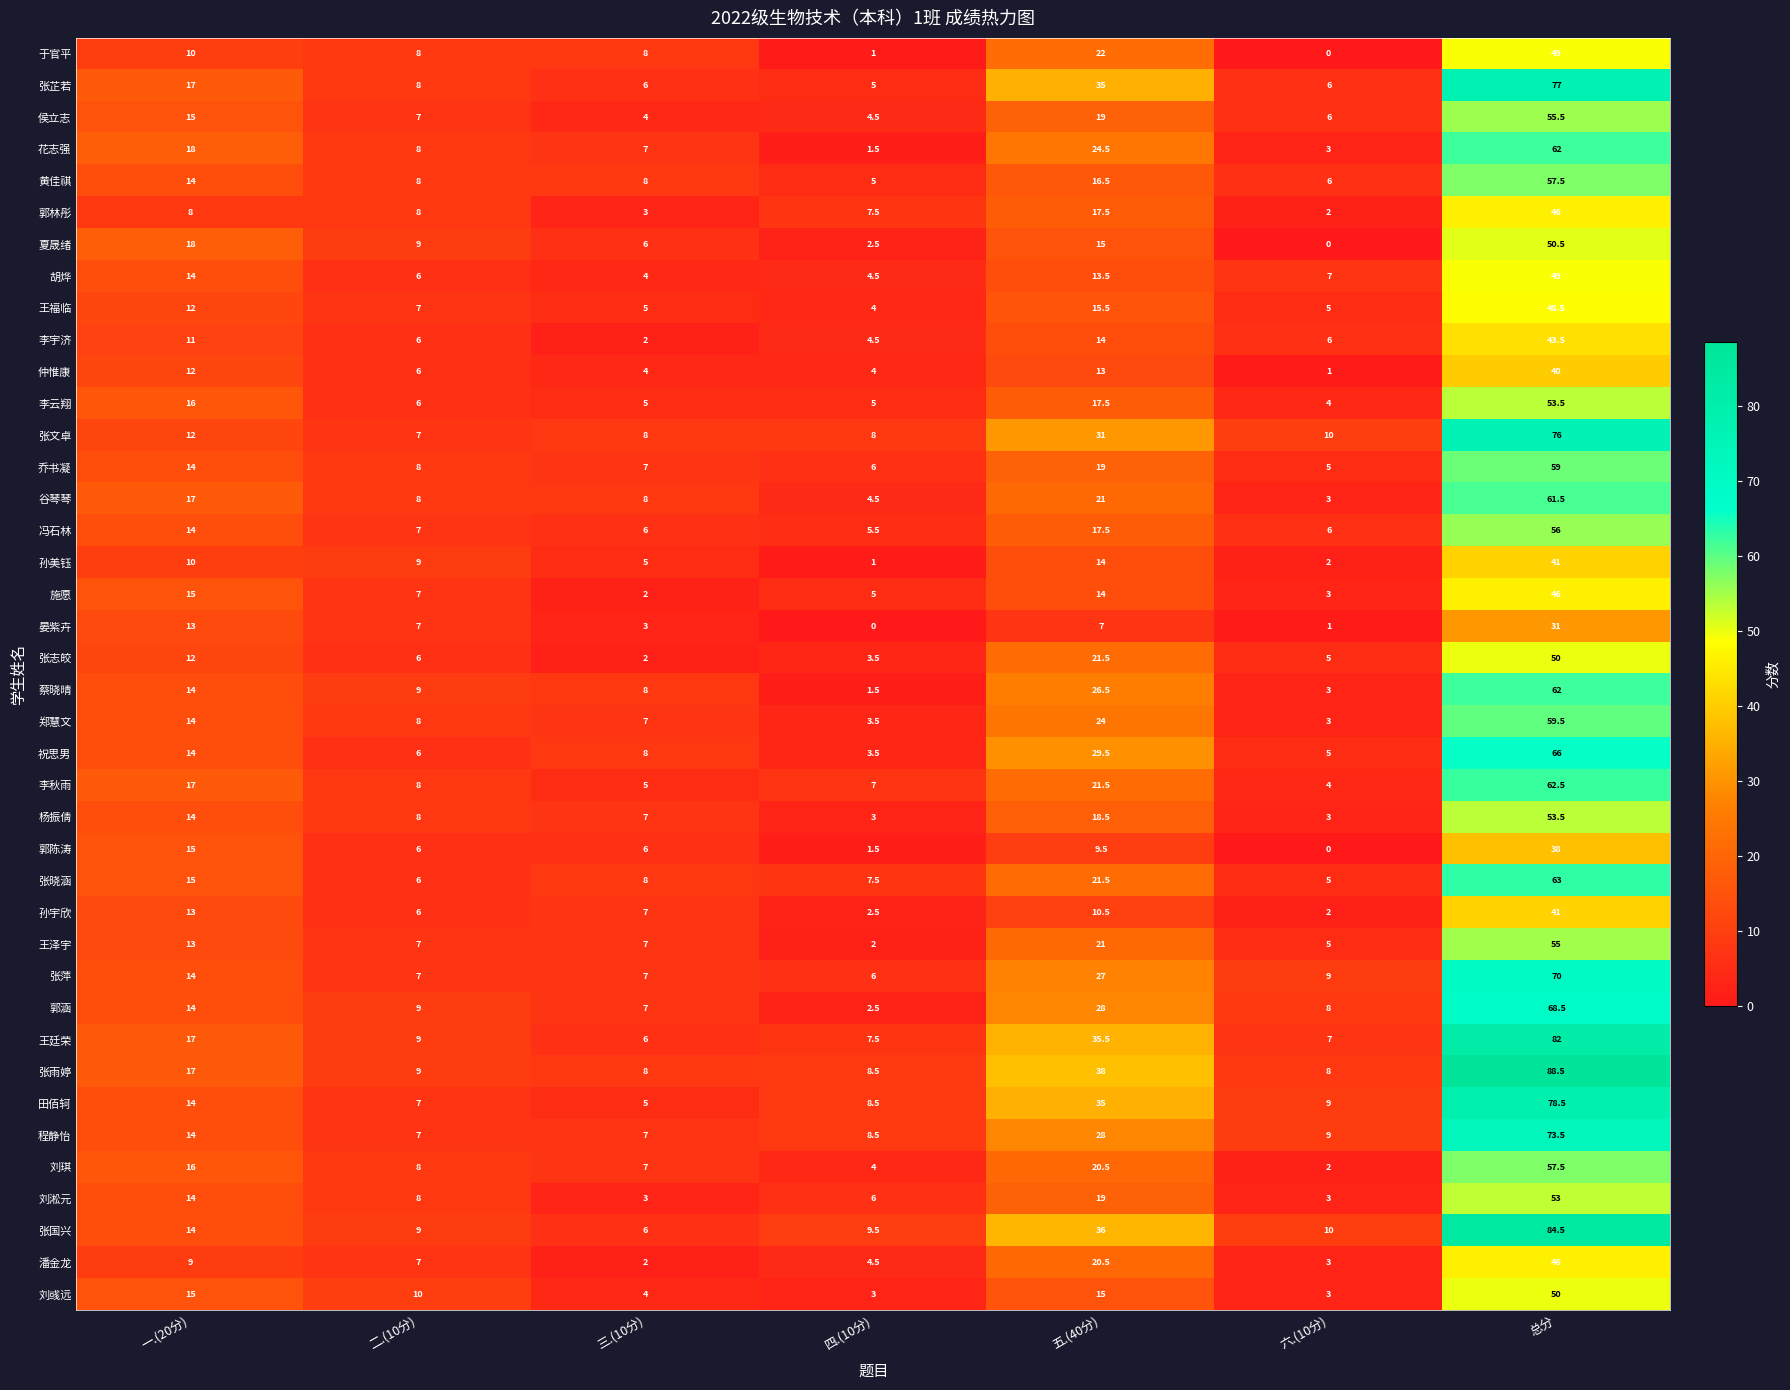

What is the sum of all 李宇济 values?

87.0